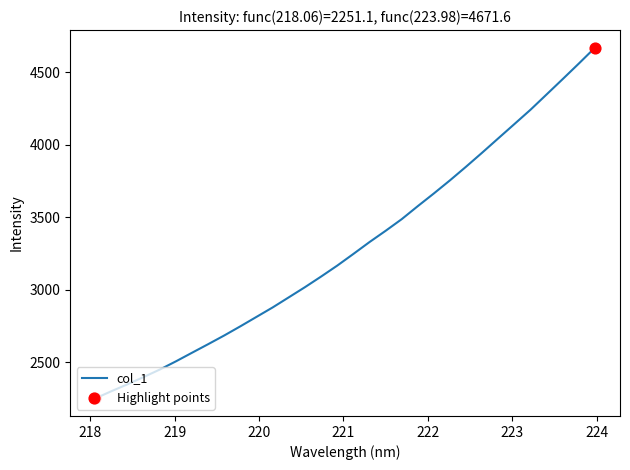

What is the minimum value shown in the chart?

2251.1